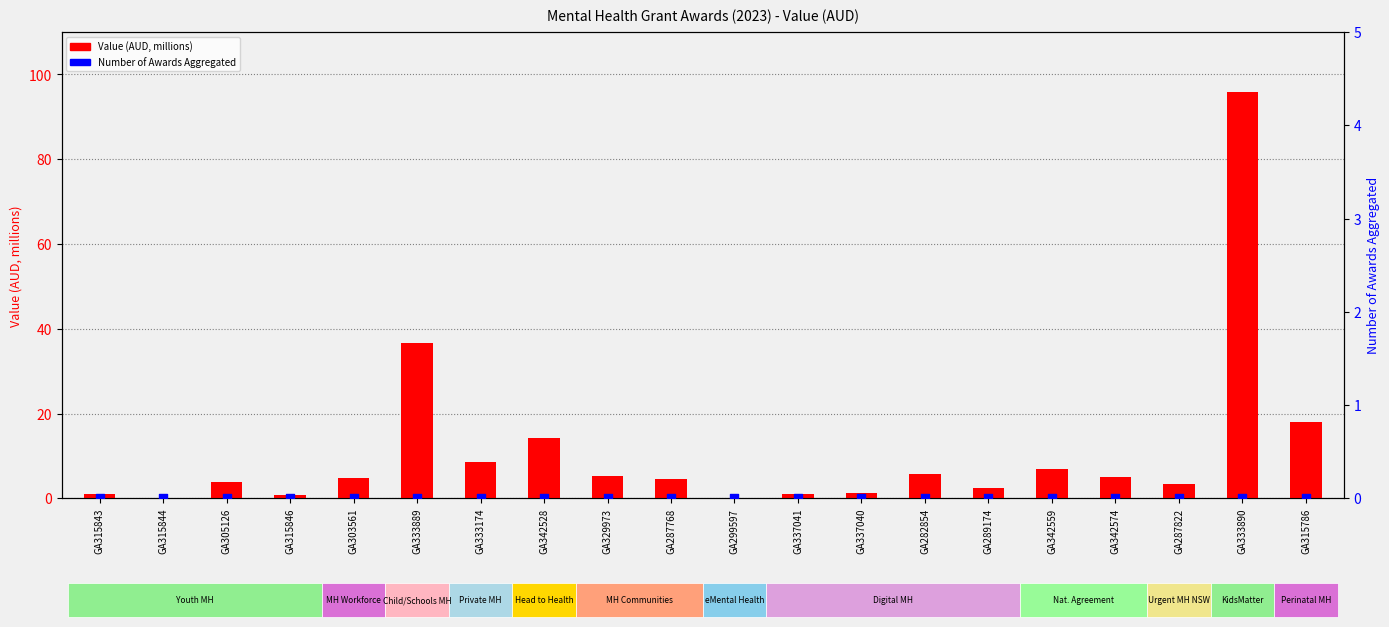

Which series has the largest total across all categories?

Value (AUD)